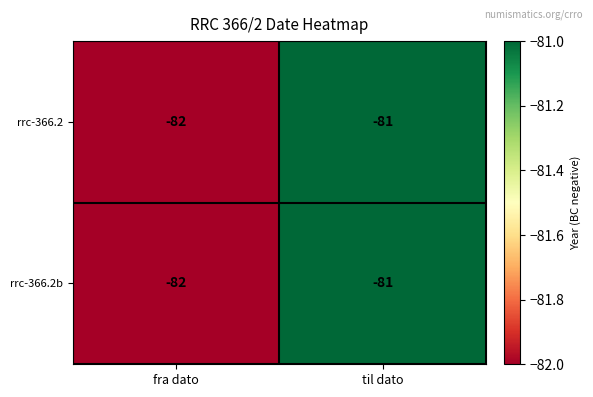

How many categories are shown in the chart?

2